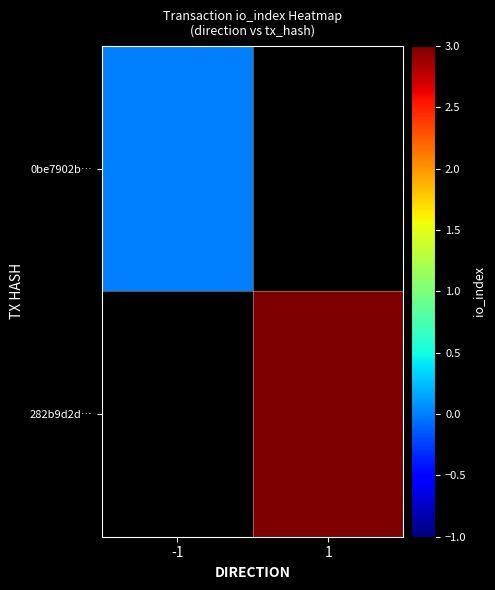

Which category has the lowest value in the 282b9d2d… series?

-1